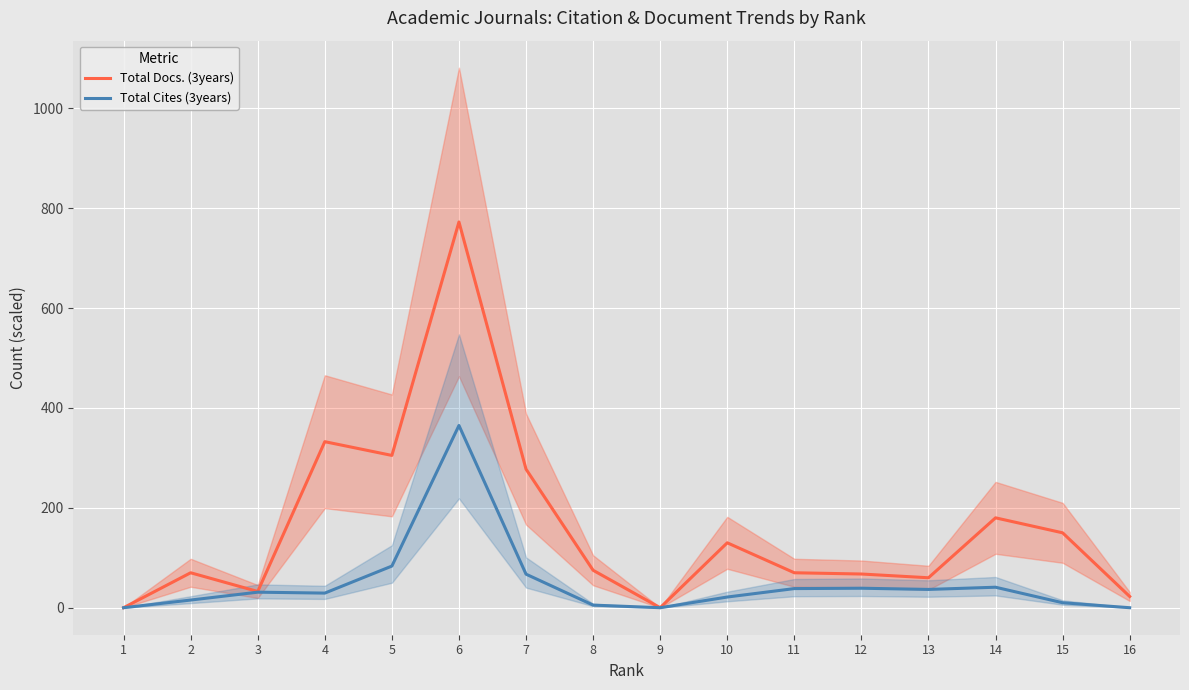

Reading left to right, what are all the values shown in this chart?

Total Docs. (3years): 0.0	70.0	32.5	332.5	305.0	772.5	277.5	75.0	0.0	130.0	70.0	67.5	60.0	180.0	150.0	22.5
Total Cites (3years): 0.0	15.4	31.1	29.3	83.4	365.0	67.2	5.2	0.0	21.4	38.3	39.0	36.6	41.0	10.0	0.0